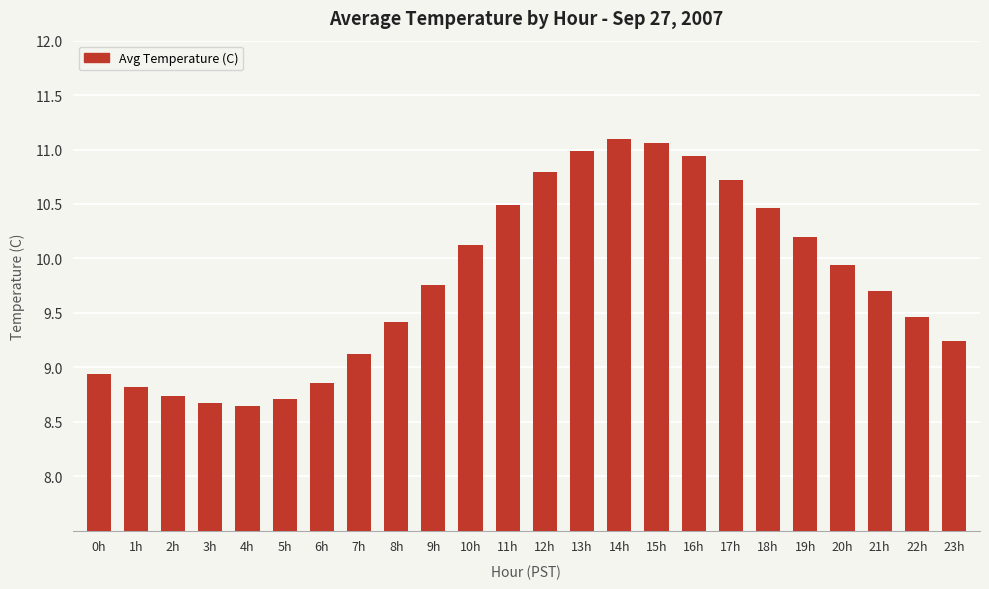

What is the difference between the maximum and minimum values?

2.5